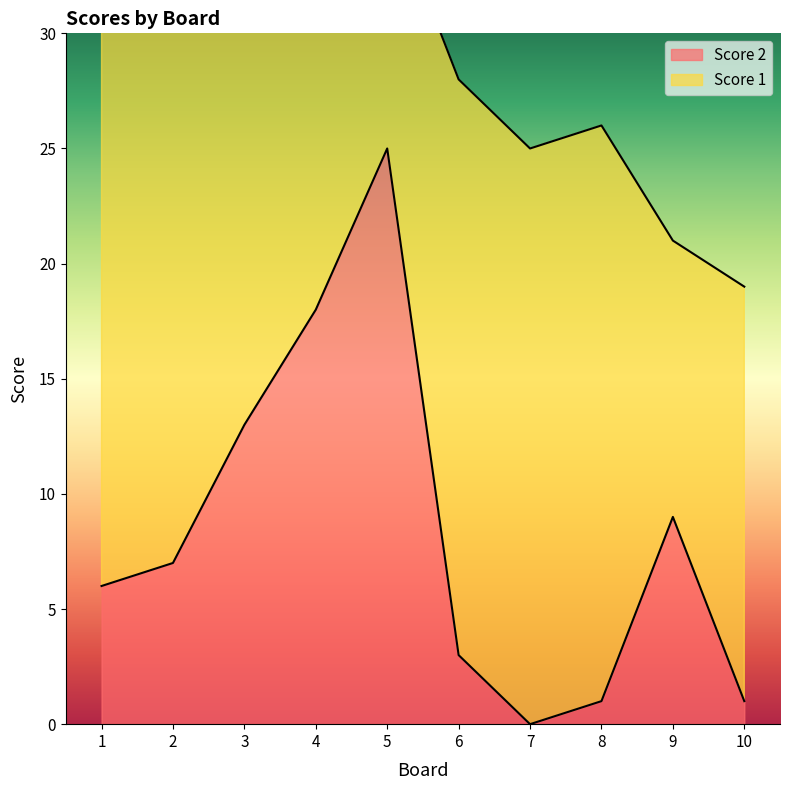

What is the ratio of the value at 10 to the value at 4?

0.1